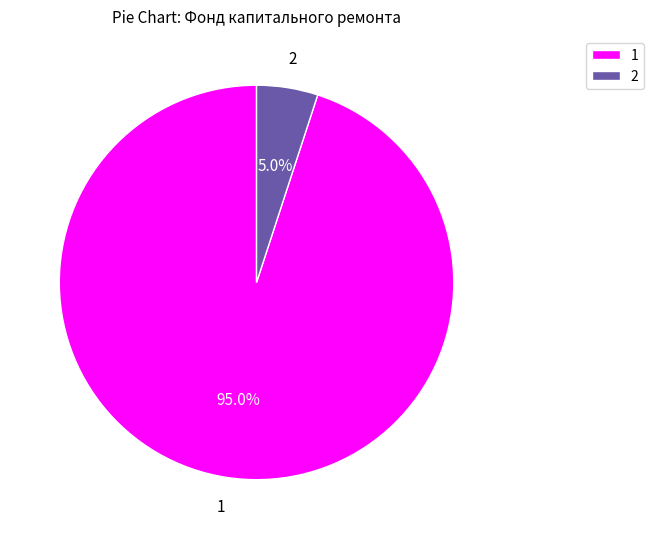

Is there any slice that represents more than half of the pie?

Yes